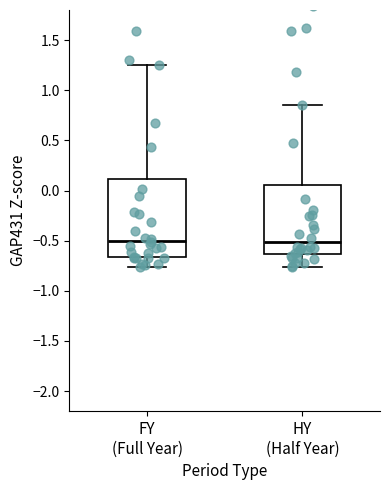

Reading left to right, read every box against the y-axis: the position of its median line, the range the box covers, and the ends of its whiskers. The values are not printed on the chart, so give them approximately, as read against the axis.

FY (Full Year): median -0.50, box -0.65 to 0.10, whiskers -0.75 to 1.25
HY (Half Year): median -0.50, box -0.65 to 0.05, whiskers -0.75 to 0.85